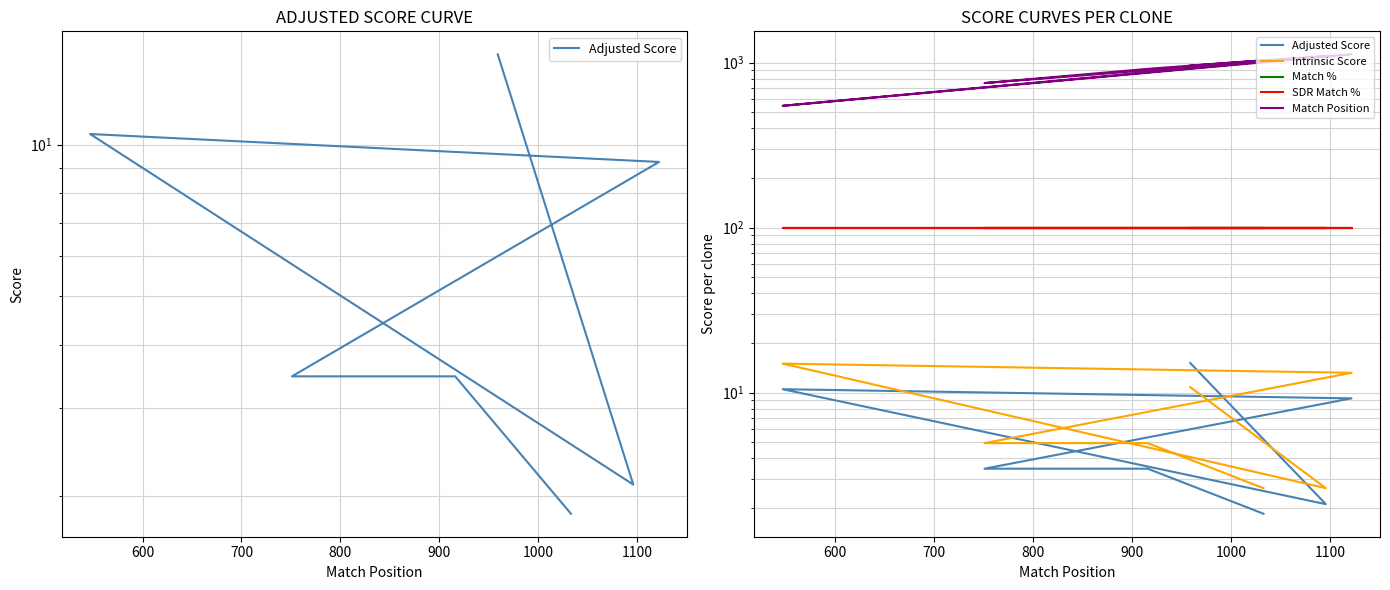

What is the sum of all Match Position values?

6424.0